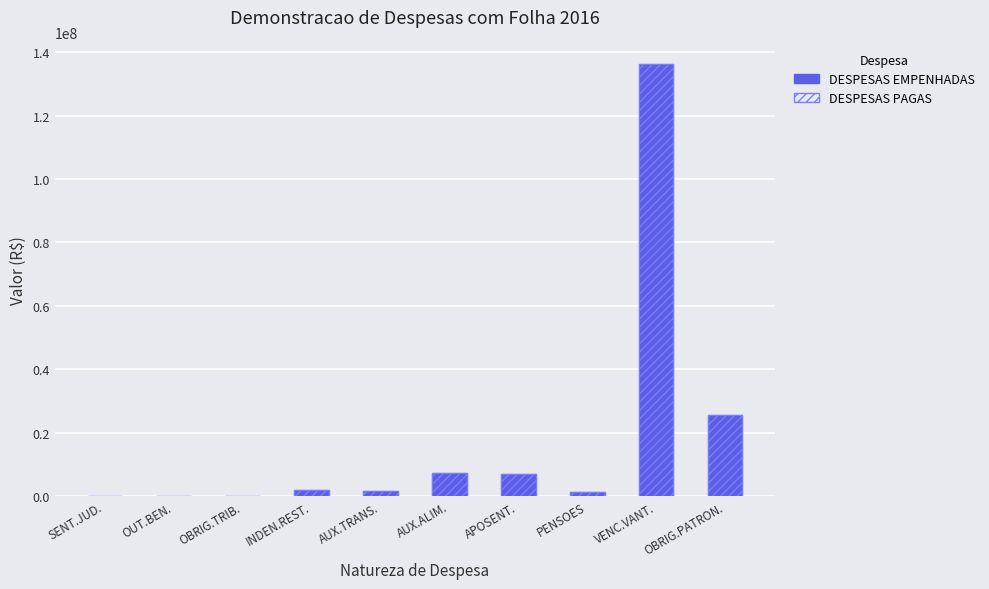

What is the sum of all DESPESAS PAGAS values?

180599518.2